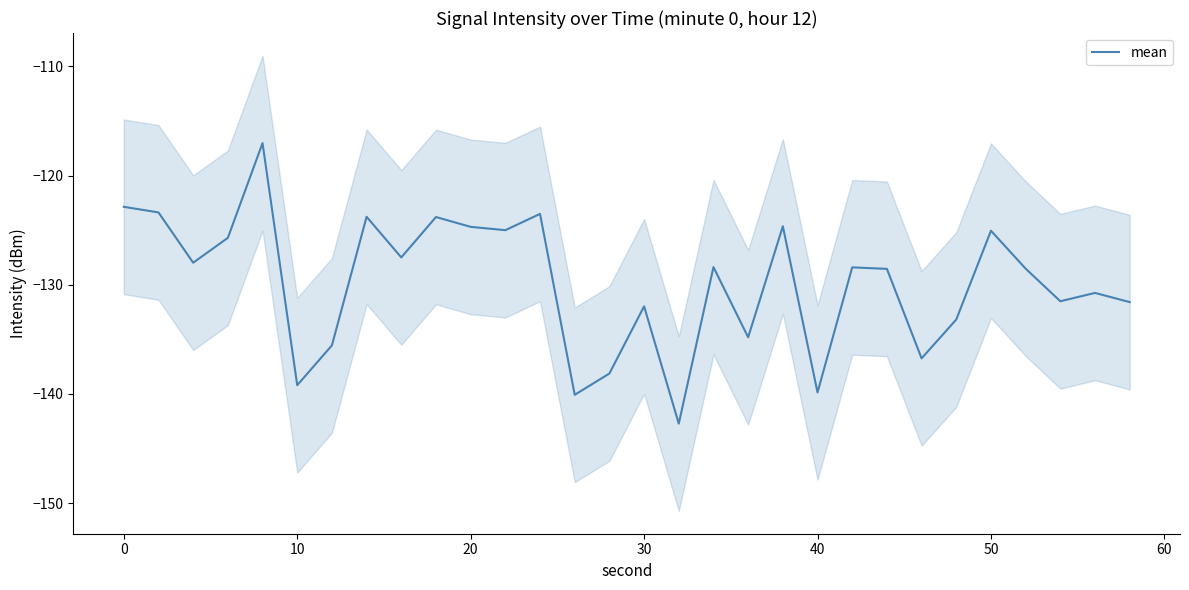

Count the number of values greater than -128.

13